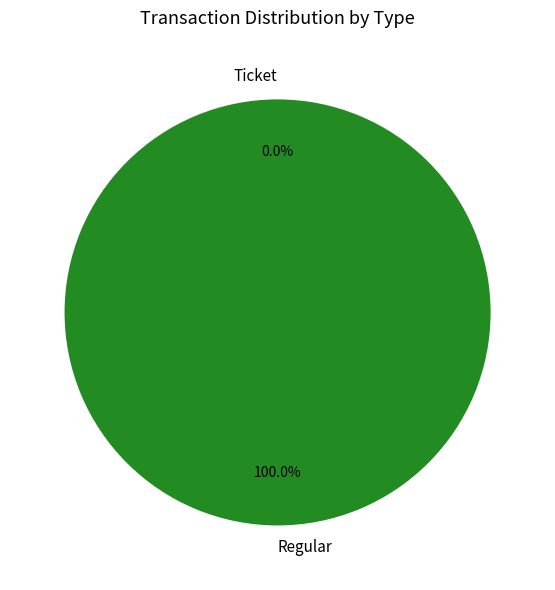

Combined, do Regular and Ticket account for over 50%?

Yes